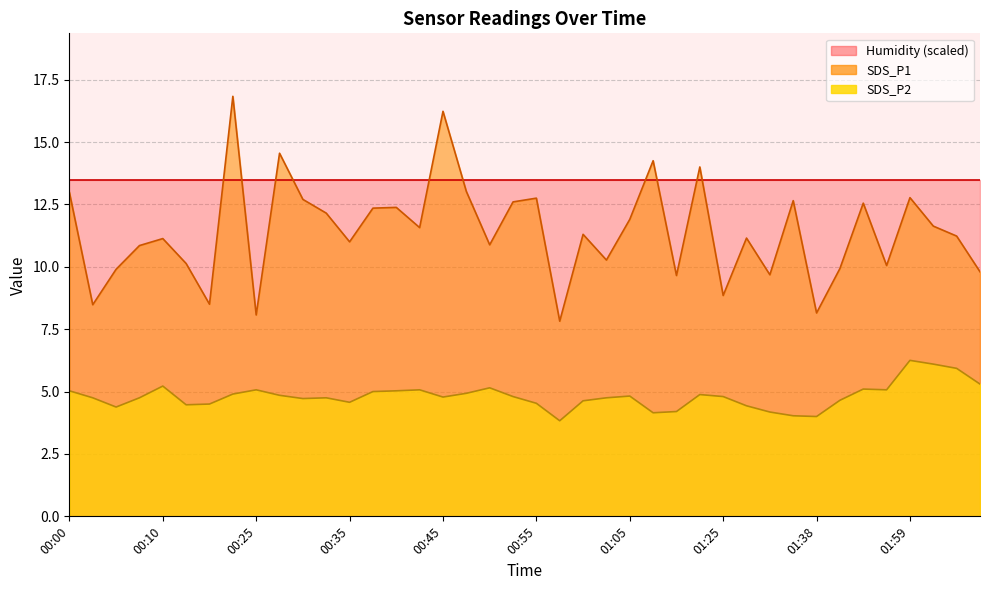

Reading left to right, list all the values displayed in this chart.

SDS_P1: 13.0	8.5	9.9	10.8	11.1	10.1	8.5	16.8	8.1	14.6	12.7	12.2	11.0	12.3	12.4	11.6	16.2	13.0	10.9	12.6	12.8	7.8	11.3	10.3	11.9	14.2	9.7	14.0	8.8	11.2	9.7	12.7	8.2	9.9	12.6	10.1	12.8	11.6	11.2	9.8
SDS_P2: 5.0	4.8	4.4	4.8	5.2	4.5	4.5	4.9	5.1	4.8	4.7	4.8	4.6	5.0	5.0	5.1	4.8	4.9	5.2	4.8	4.5	3.8	4.6	4.8	4.8	4.2	4.2	4.9	4.8	4.4	4.2	4.0	4.0	4.7	5.1	5.1	6.2	6.1	5.9	5.3